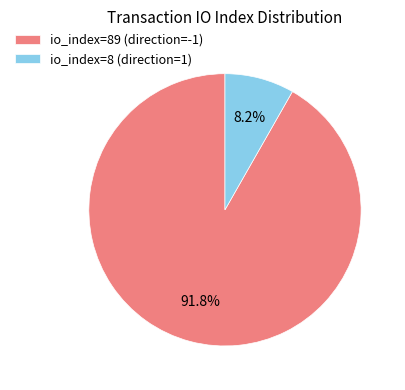

How many slices are in this pie chart?

2